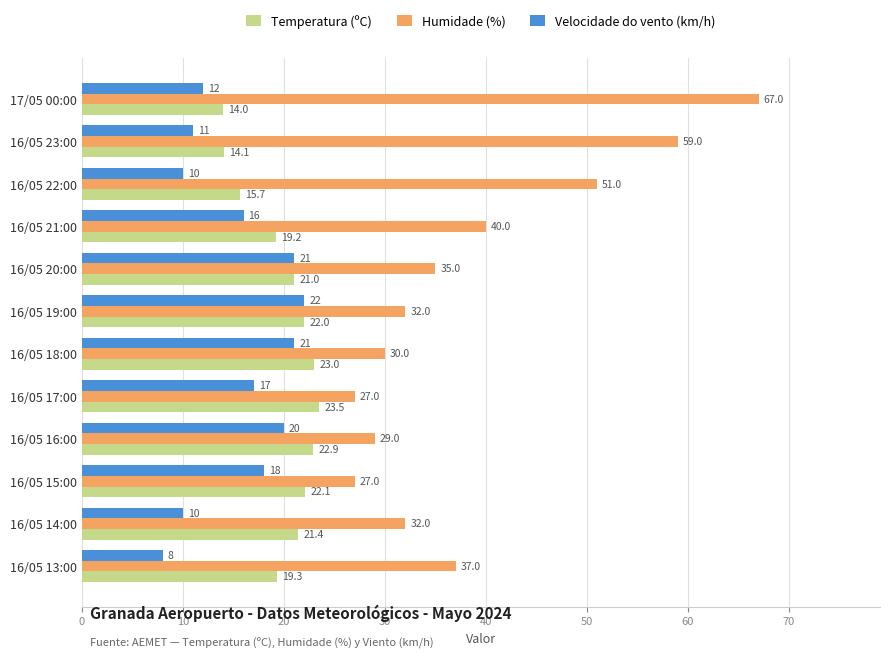

How many data points does each series have?

12